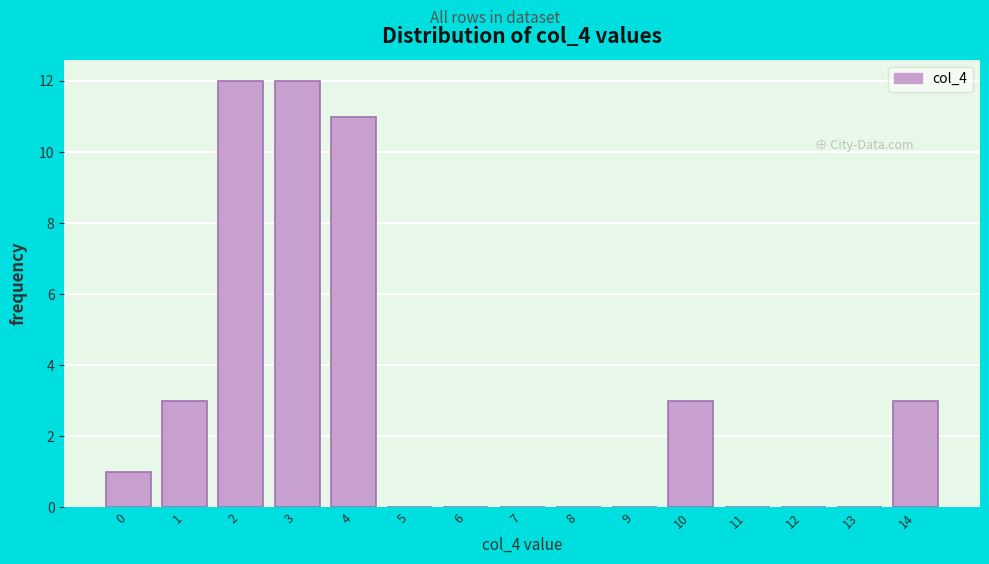

Reading left to right, extract all data points from this chart.

0=1	1=3	2=12	3=12	4=11	5=0	6=0	7=0	8=0	9=0	10=3	11=0	12=0	13=0	14=3